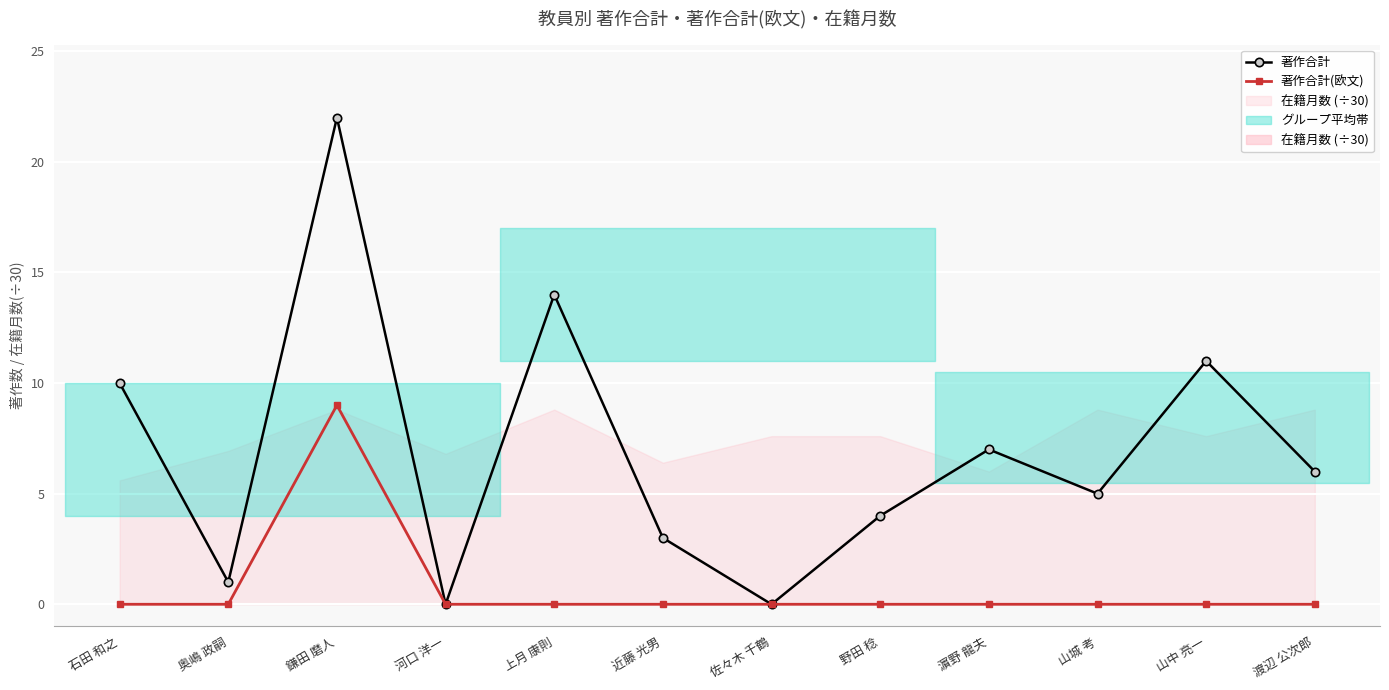

Between 石田 和之 and 近藤 光男, which series saw the biggest shift?

著作合計